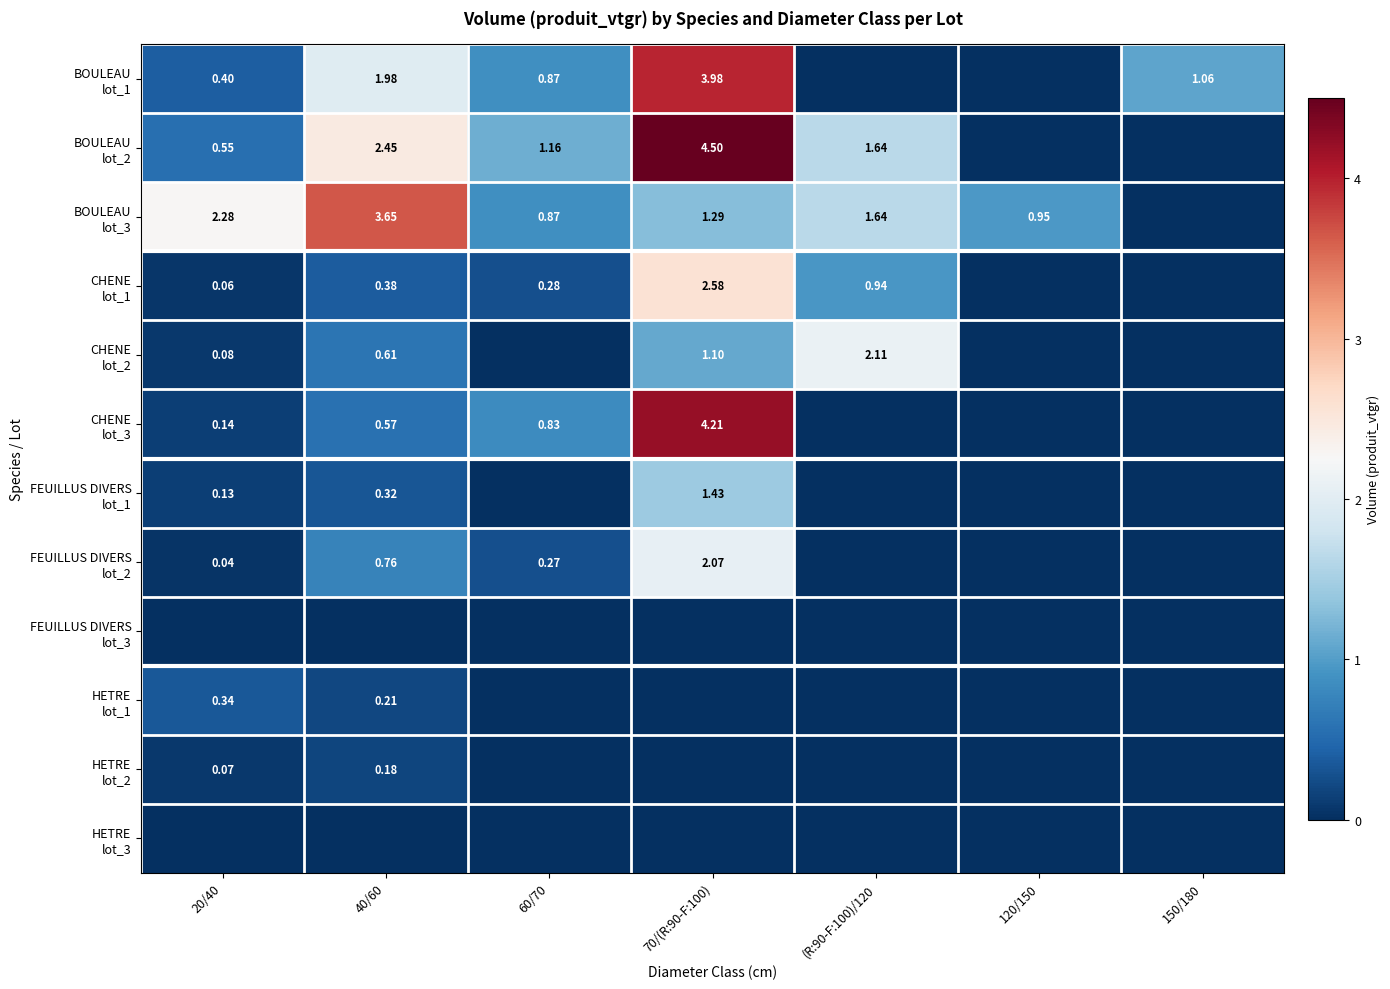

Which category has the highest value across all series?

70/(R:90-F:100)